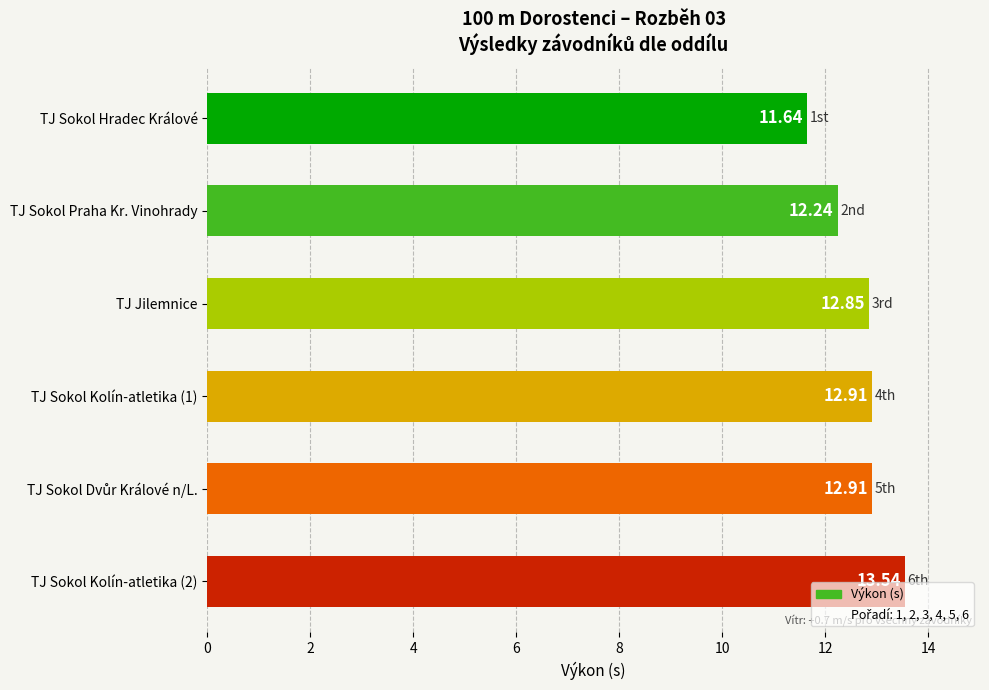

What is the ratio of the value at TJ Sokol Kolín-atletika (1) to the value at TJ Sokol Kolín-atletika (2)?

1.0